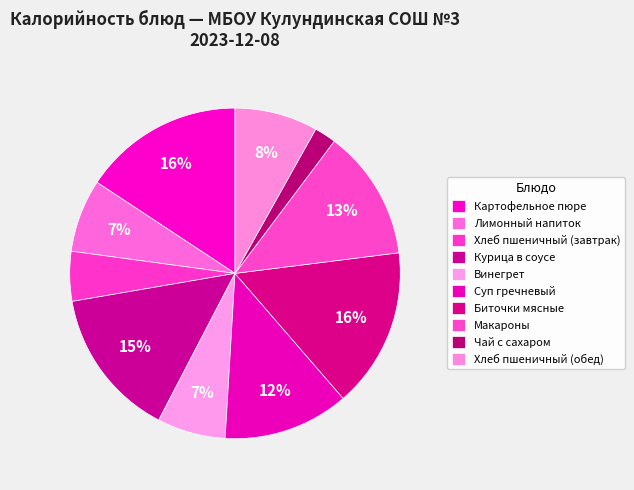

Combined, what portion of the pie is Картофельное пюре and Лимонный напиток?

22.9%